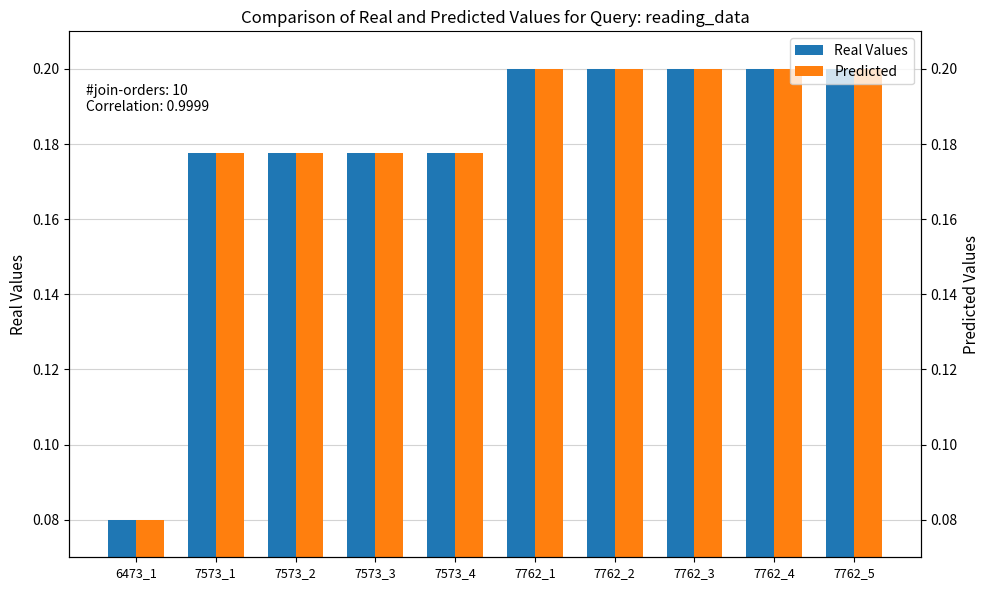

Reading left to right, list all the values displayed in this chart.

Real Values: 6473_1=0.1	7573_1=0.2	7573_2=0.2	7573_3=0.2	7573_4=0.2	7762_1=0.2	7762_2=0.2	7762_3=0.2	7762_4=0.2	7762_5=0.2
Predicted: 6473_1=0.1	7573_1=0.2	7573_2=0.2	7573_3=0.2	7573_4=0.2	7762_1=0.2	7762_2=0.2	7762_3=0.2	7762_4=0.2	7762_5=0.2